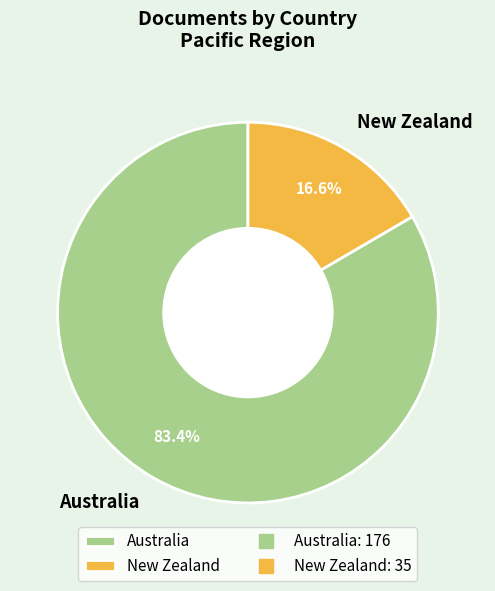

Is the sum of New Zealand and Australia greater than half?

Yes